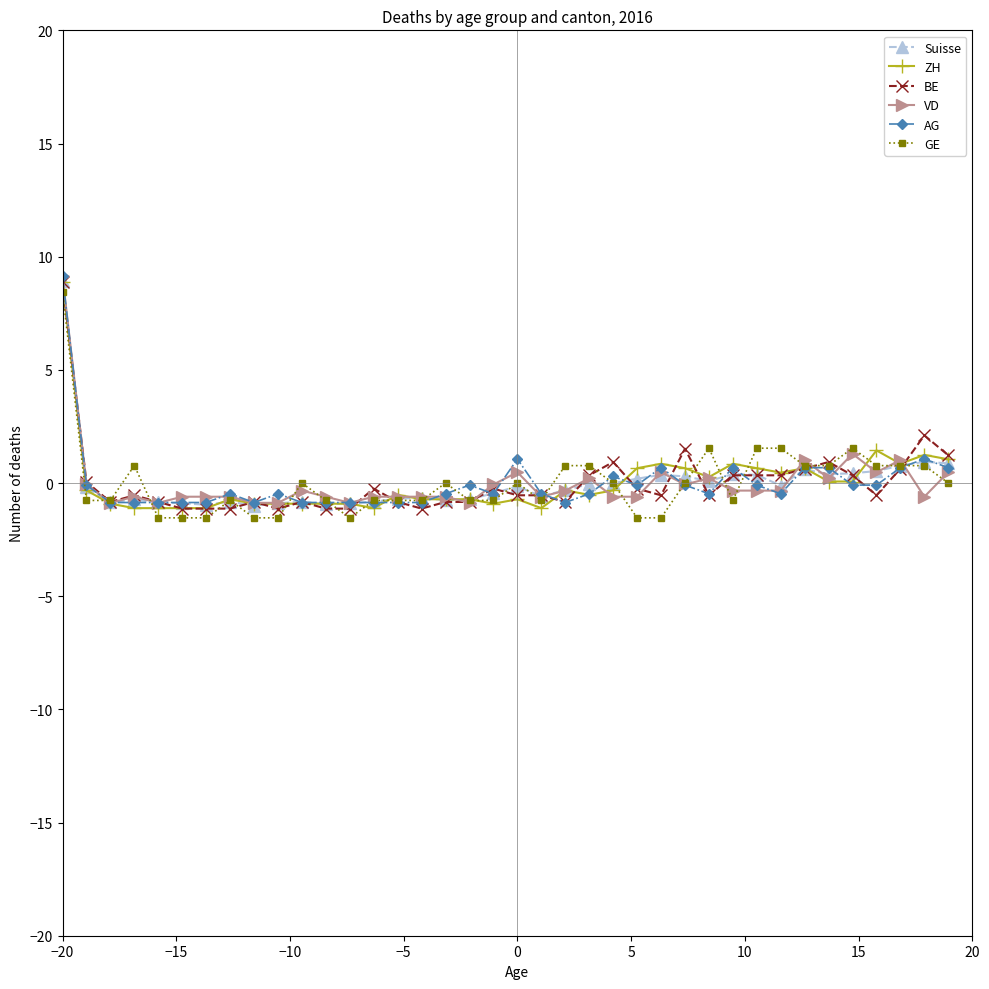

What is the lowest value of the ZH series?

-1.1